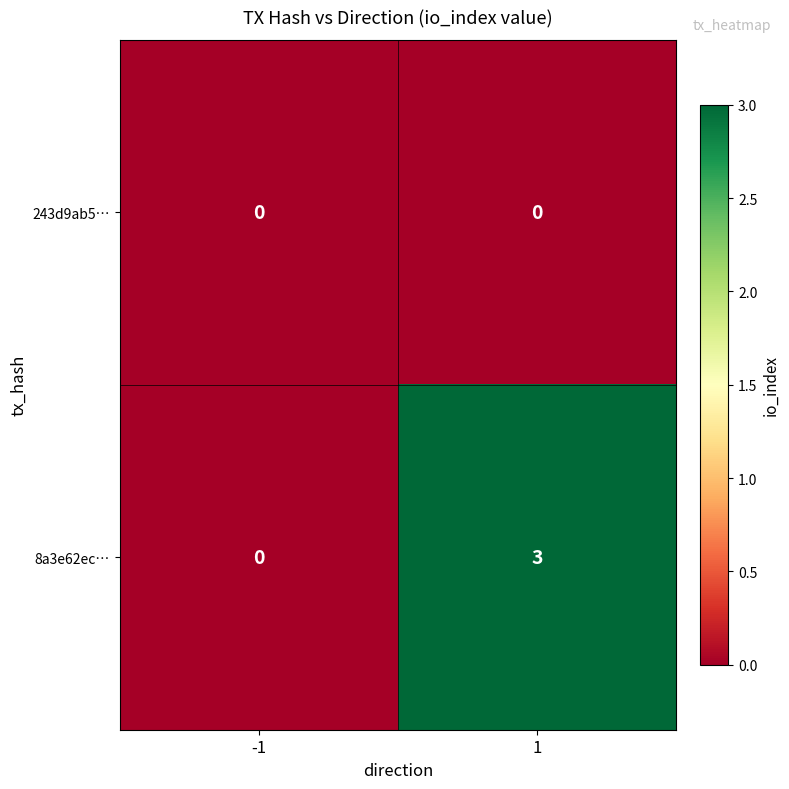

What is the spread (max minus min) of values at 1?

3